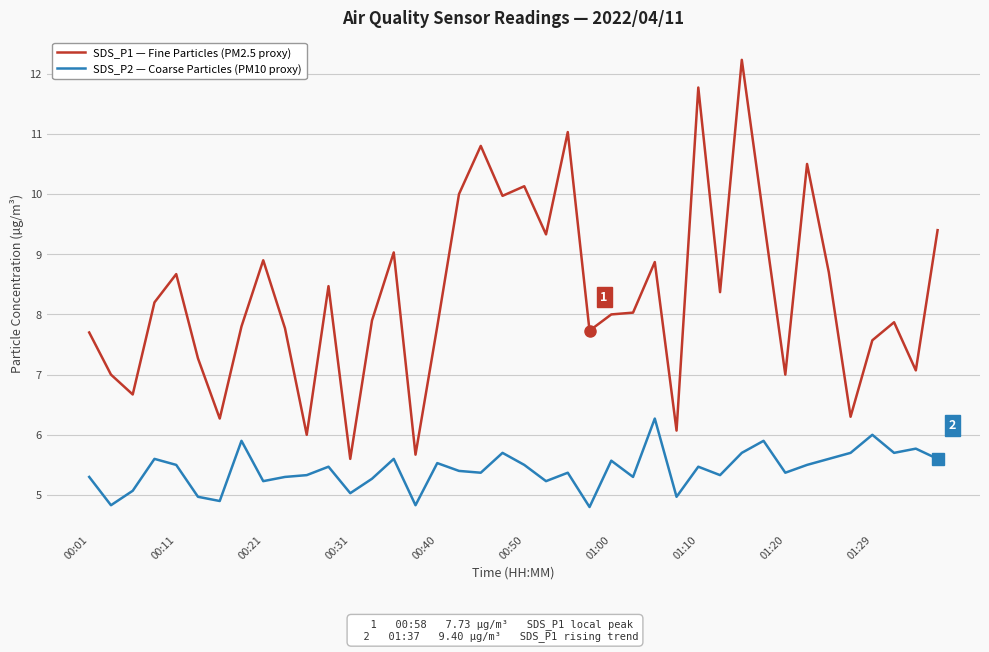

Which series has the largest range (max minus min)?

SDS_P1 — Fine Particles (PM2.5 proxy)